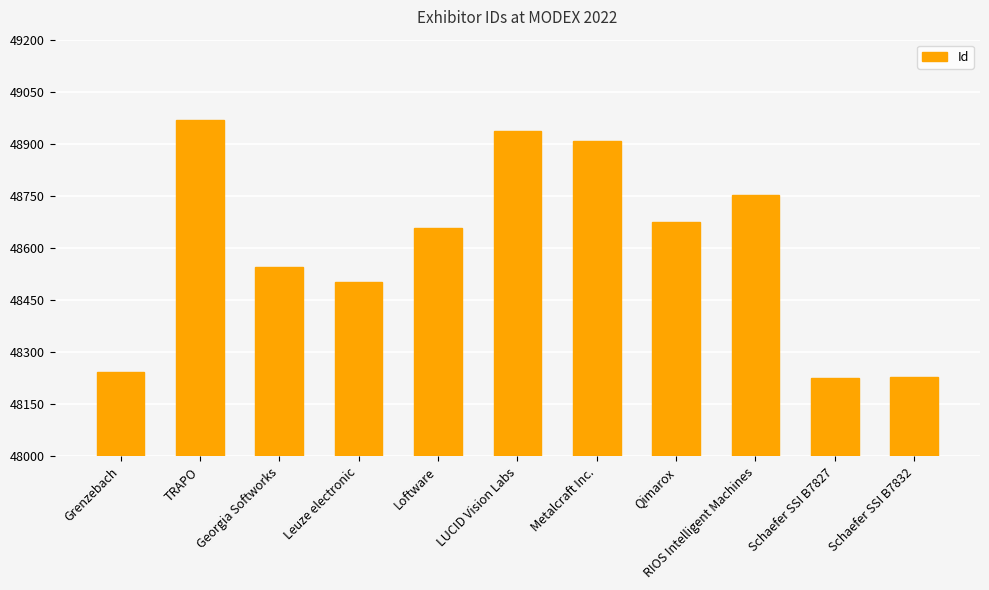

What is the difference between the maximum and minimum values?

742